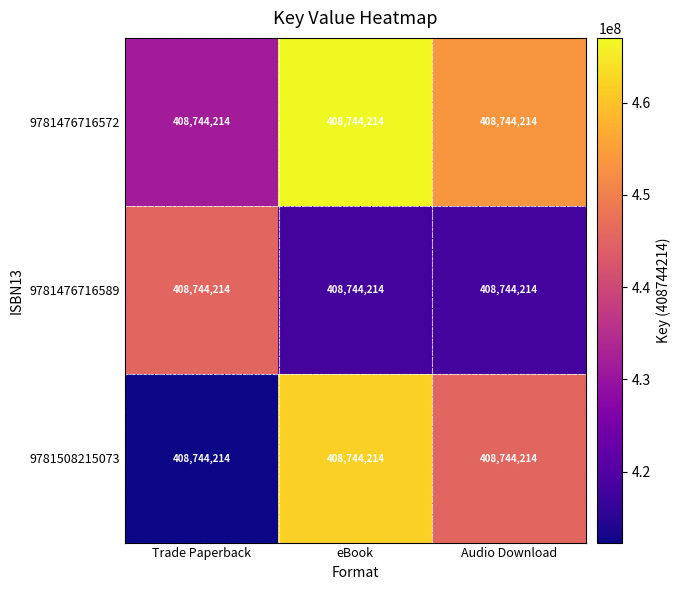

At how many categories does at least one series exceed 414031425?

3